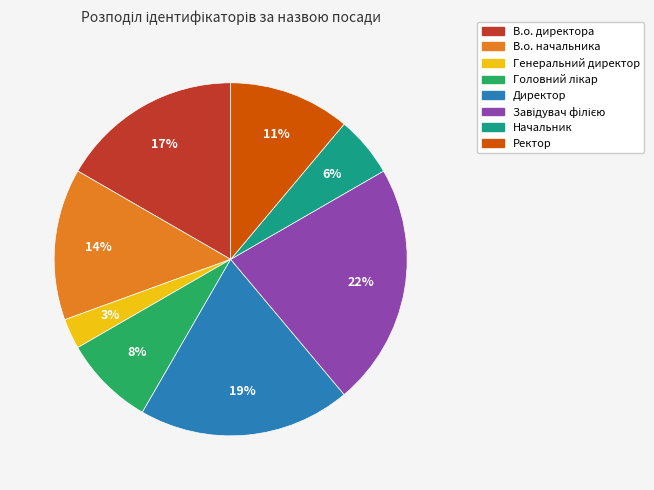

To the nearest percent, what is the difference between the largest and smallest slice percentages?

19%